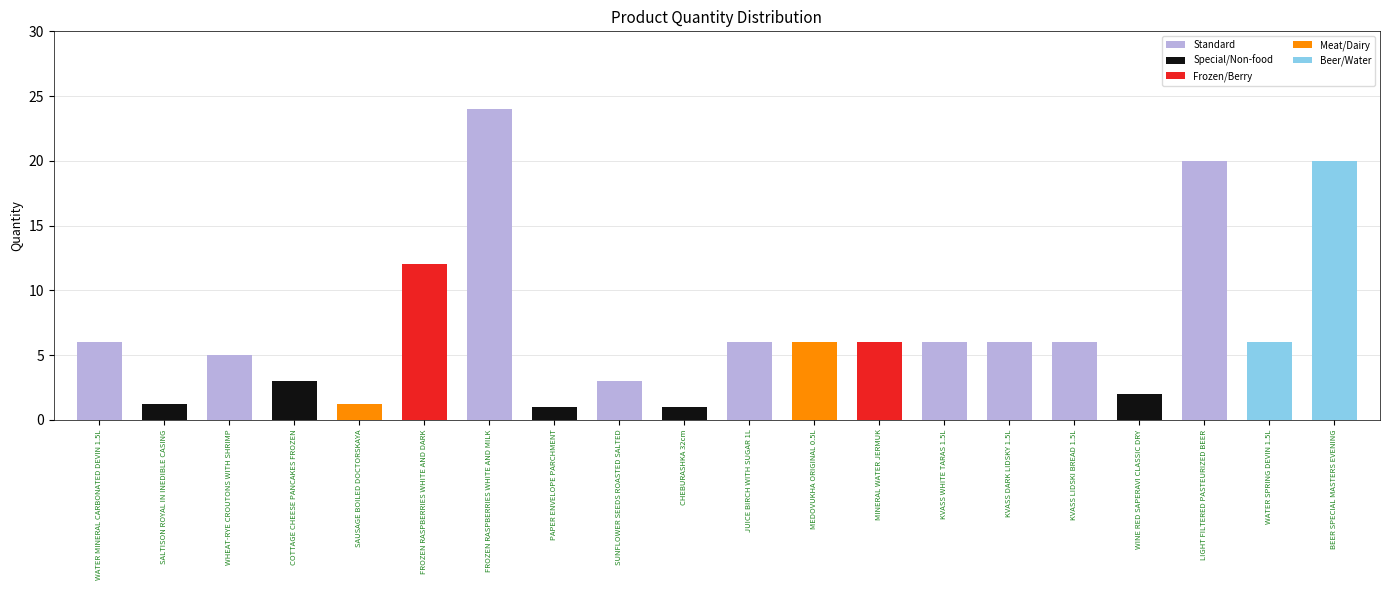

What is the minimum value shown in the chart?

1.0